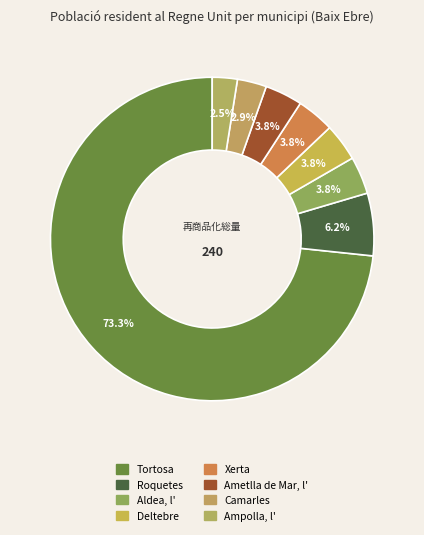

What is the largest slice in the pie chart?

Tortosa